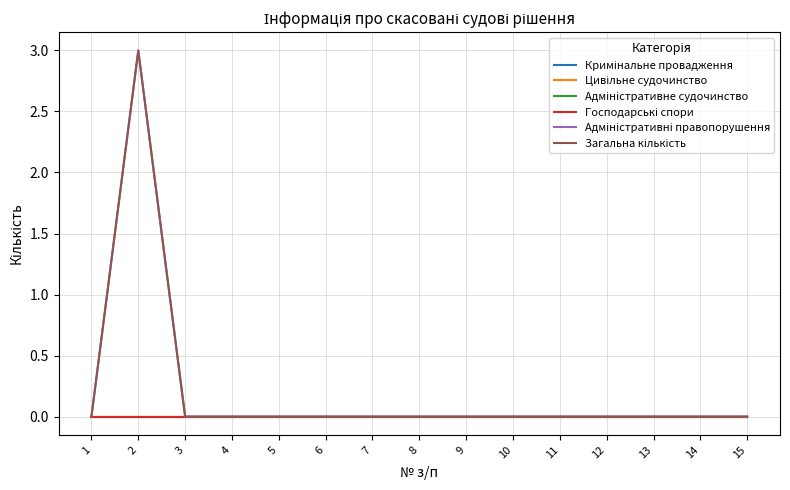

True or false: Господарські спори and Цивільне судочинство cross at least once.

False